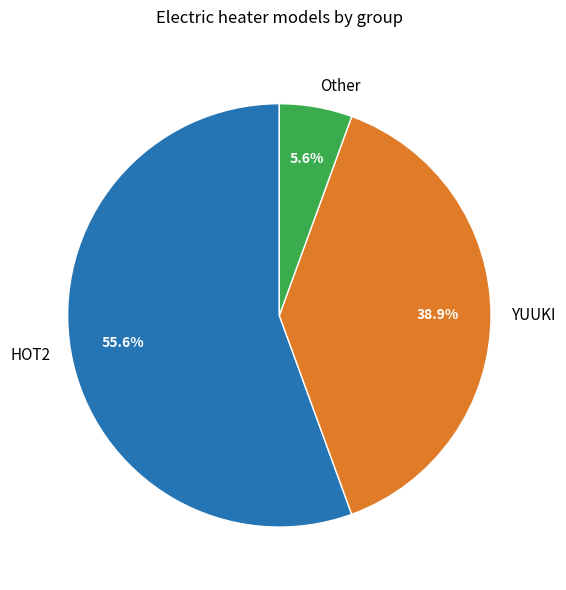

Which category has the smallest portion of the pie?

Other